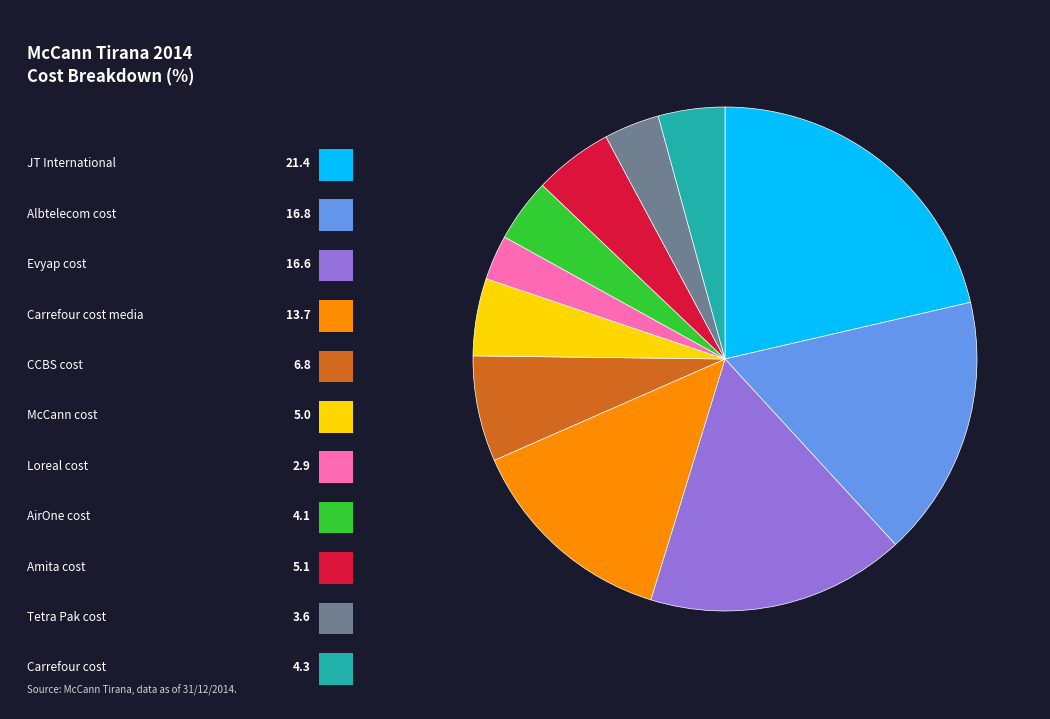

Is there a majority slice in this chart?

No